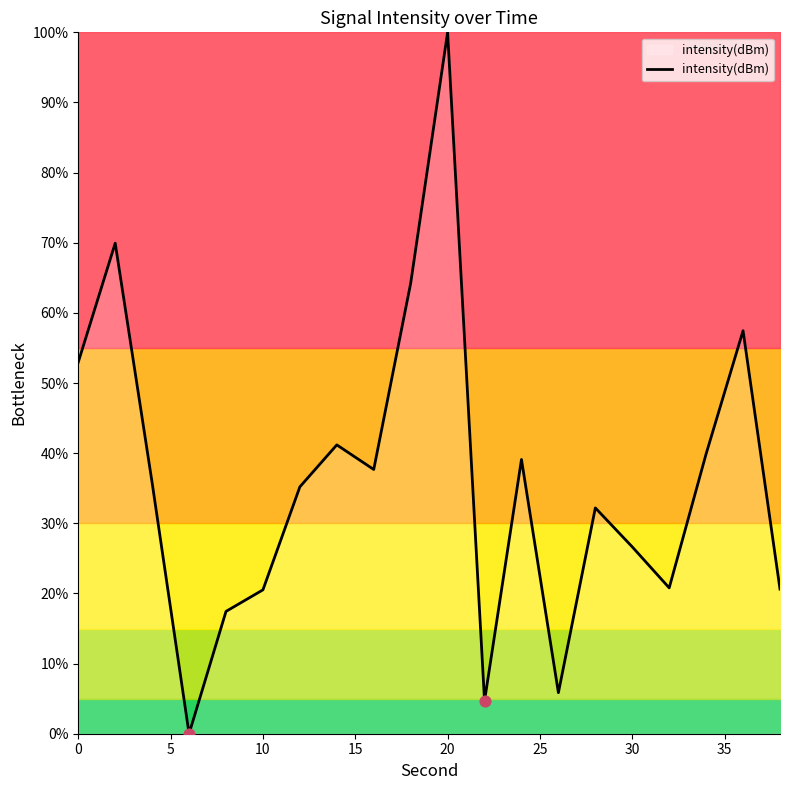

What is the greatest value displayed?

100.0